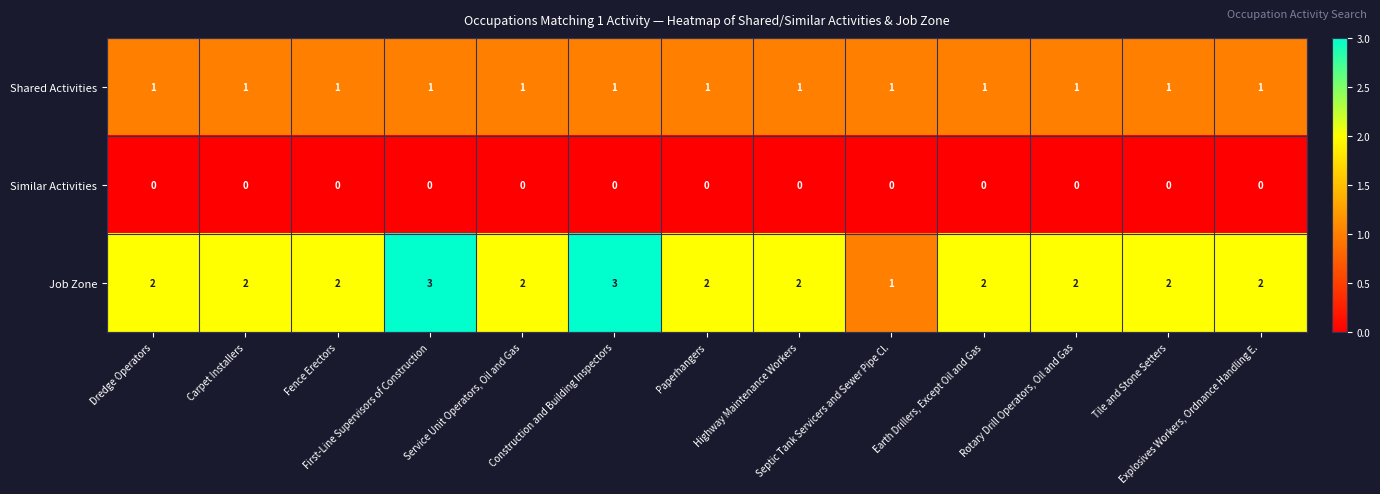

Rank the series at Highway Maintenance Workers from highest to lowest value.

Job Zone, Shared Activities, Similar Activities